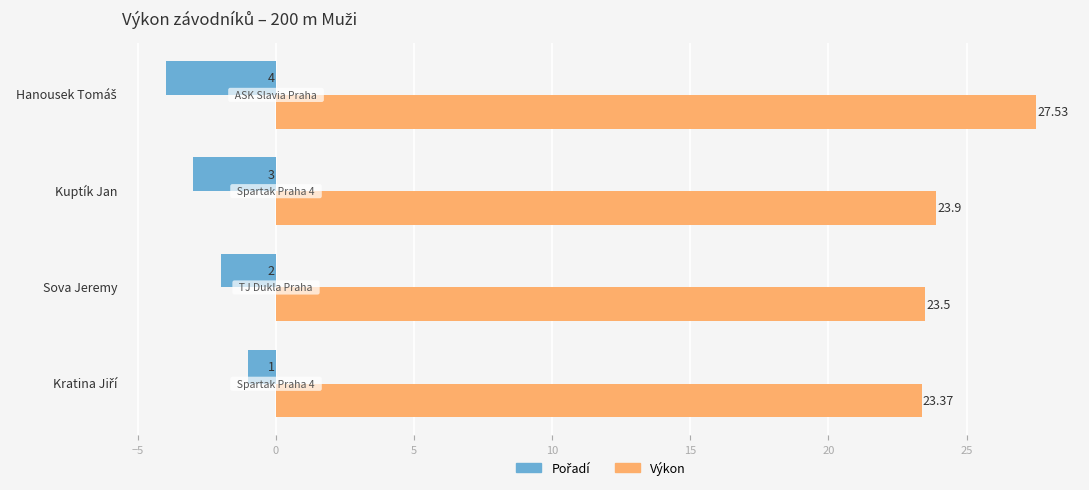

What is the average value of the Výkon series?

24.6